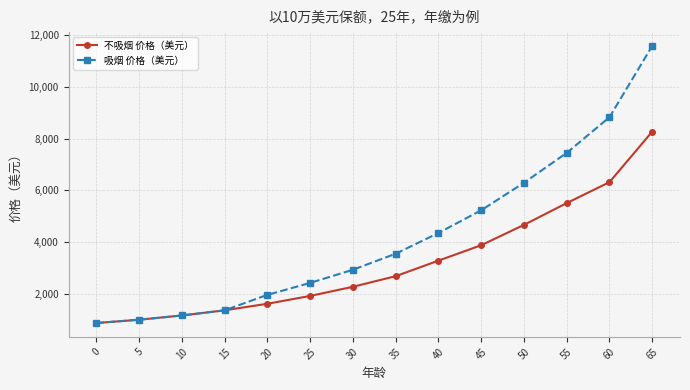

Which label corresponds to the largest value in the chart?

65